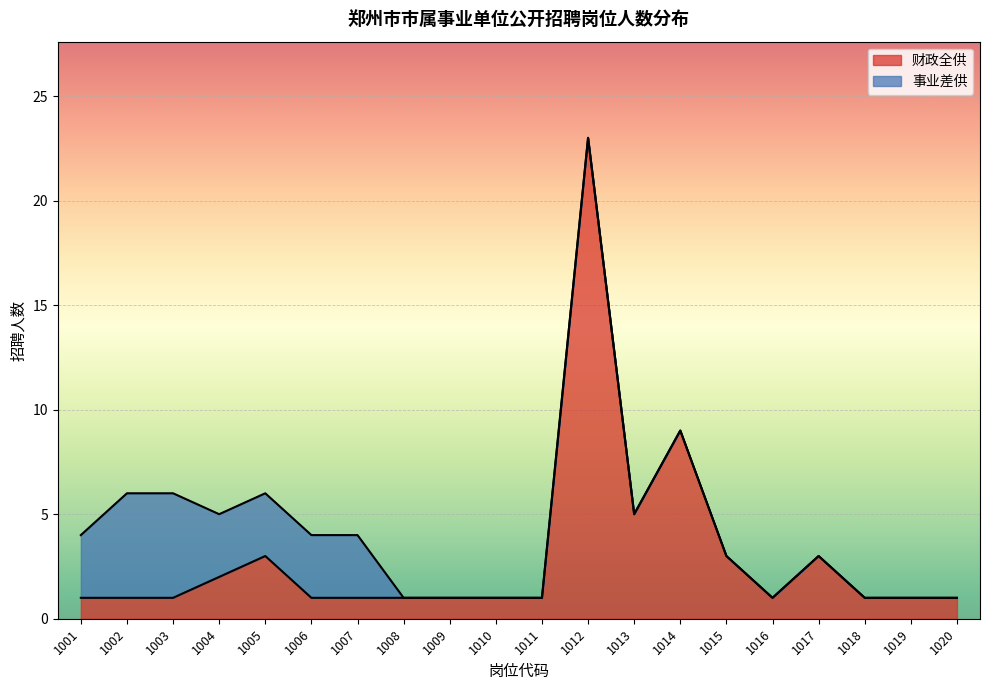

Rank the categories by value from lowest to highest.

1001, 1002, 1003, 1006, 1007, 1008, 1009, 1010, 1011, 1016, 1018, 1019, 1020, 1004, 1005, 1015, 1017, 1013, 1014, 1012